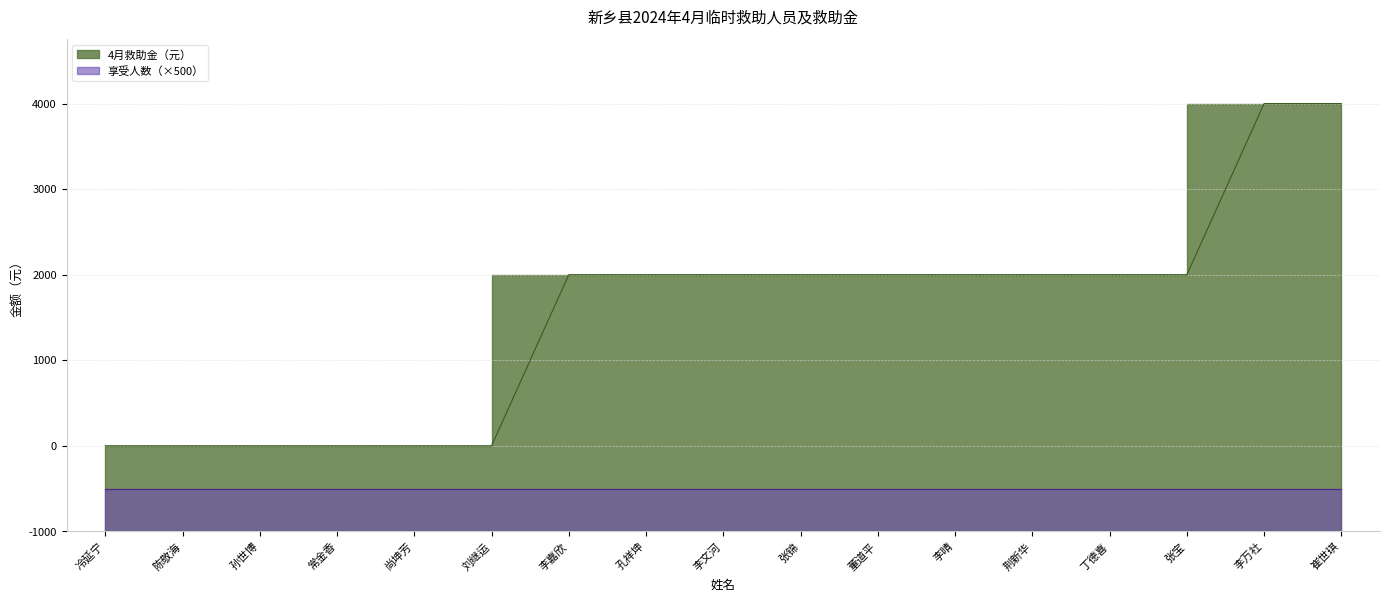

Which has a higher value, 李嘉欣 or 张锦?

李嘉欣